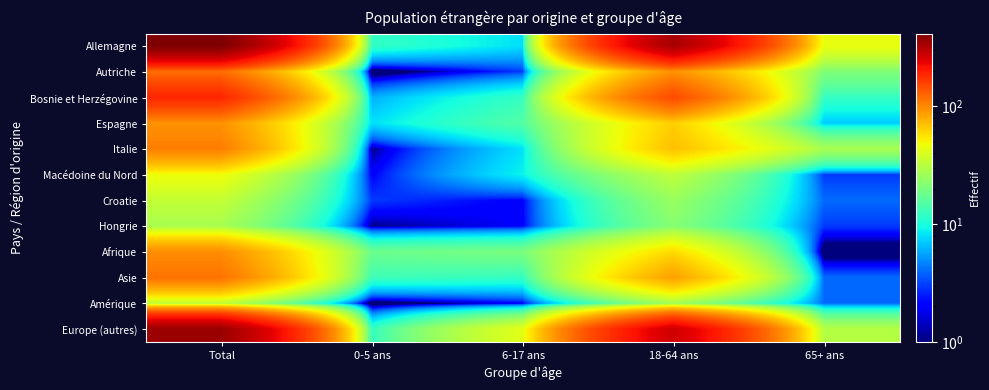

At which category does the chart reach its minimum across all series?

0-5 ans